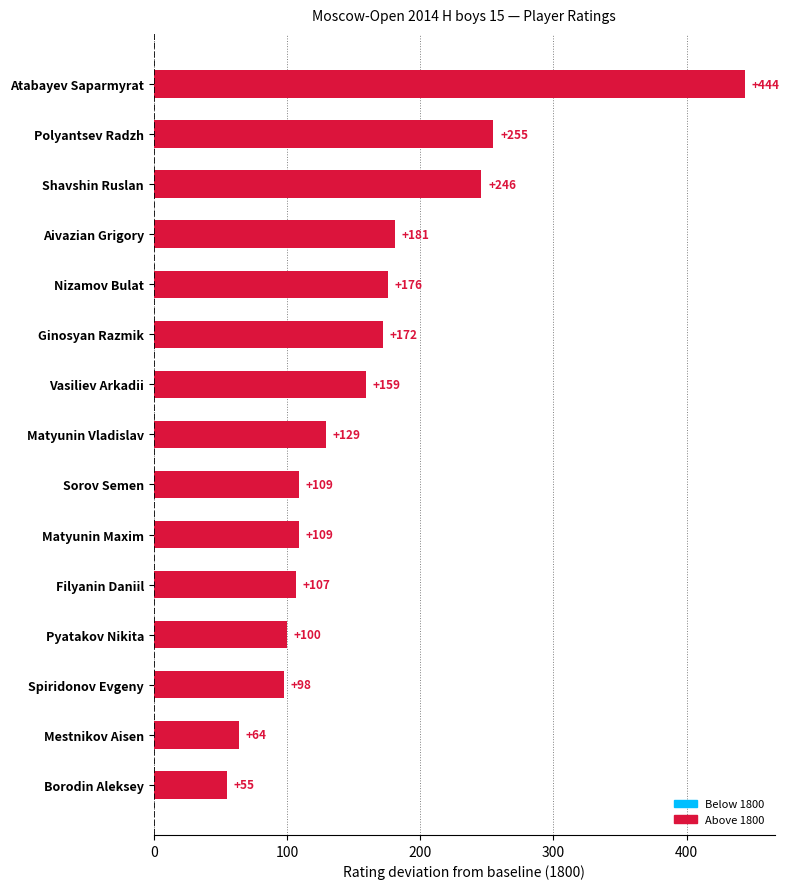

True or false: the data shows 172 at Ginosyan Razmik.

True